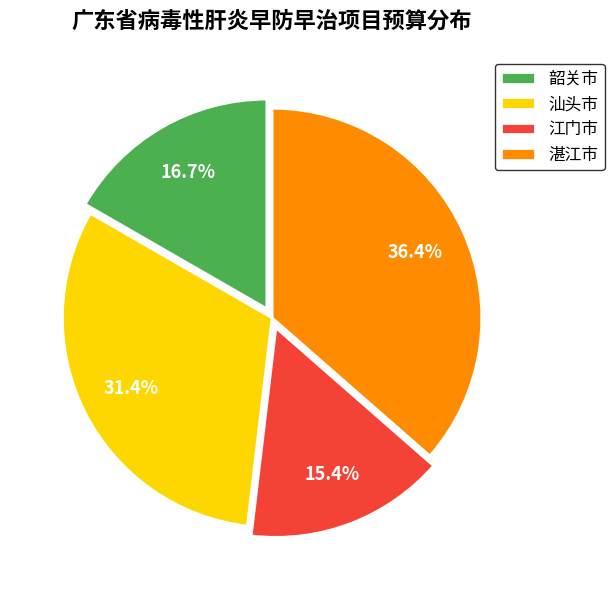

What percentage is NOT represented by 韶关市?

83.3%